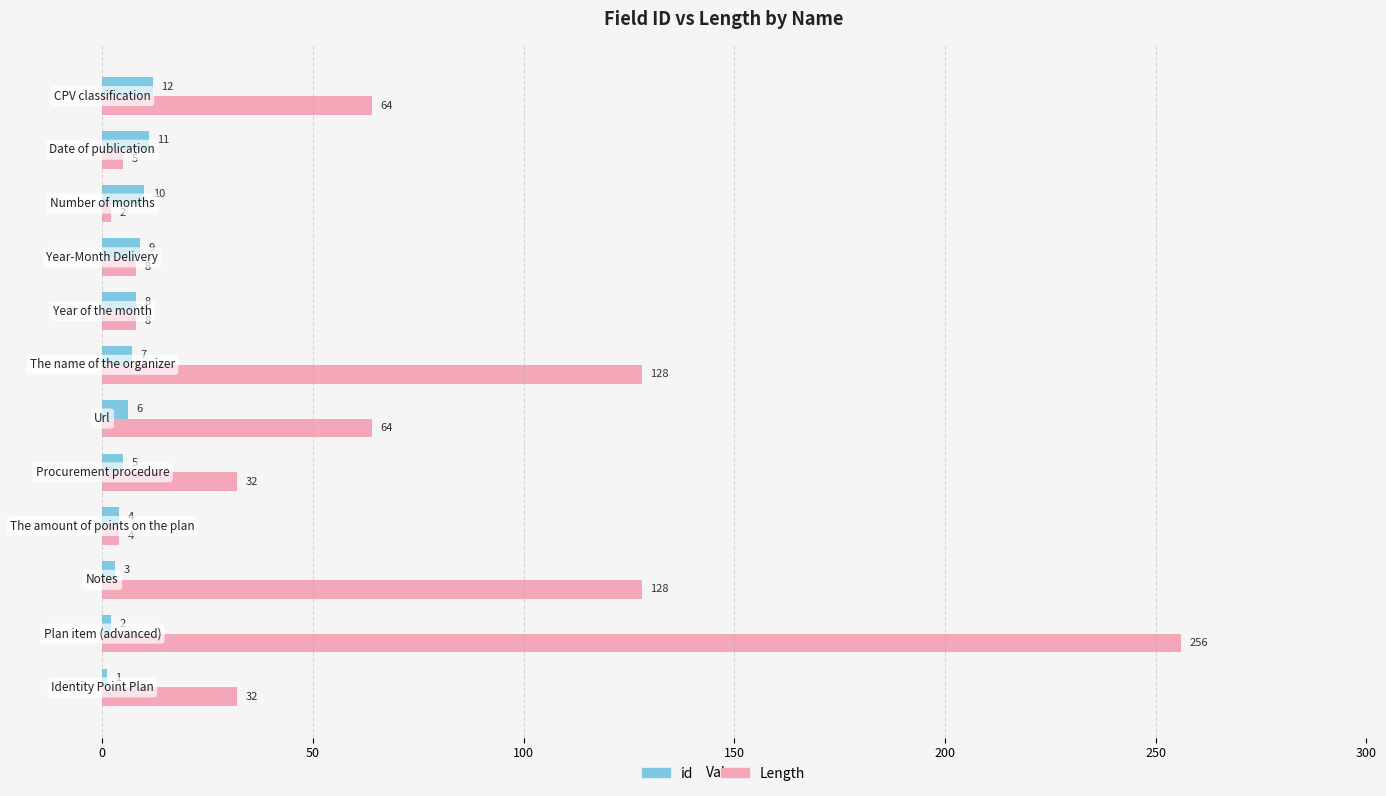

What is the minimum value for Length?

2